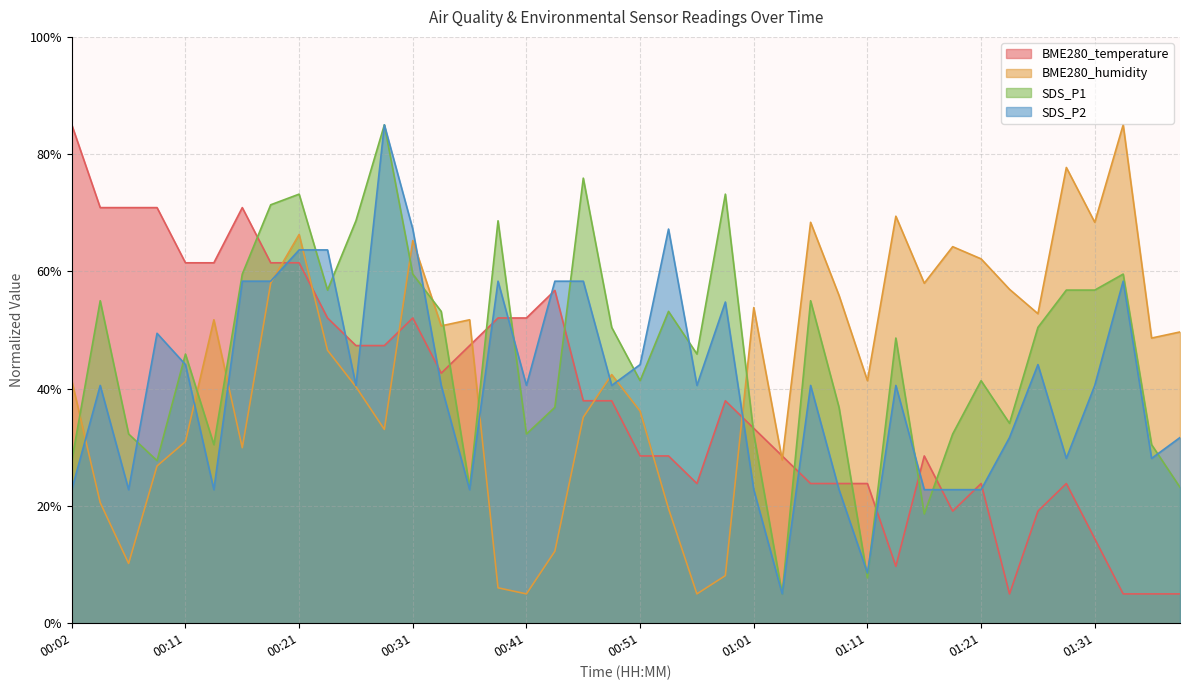

Rank the series by their average value, from highest to lowest.

SDS_P1, BME280_humidity, SDS_P2, BME280_temperature